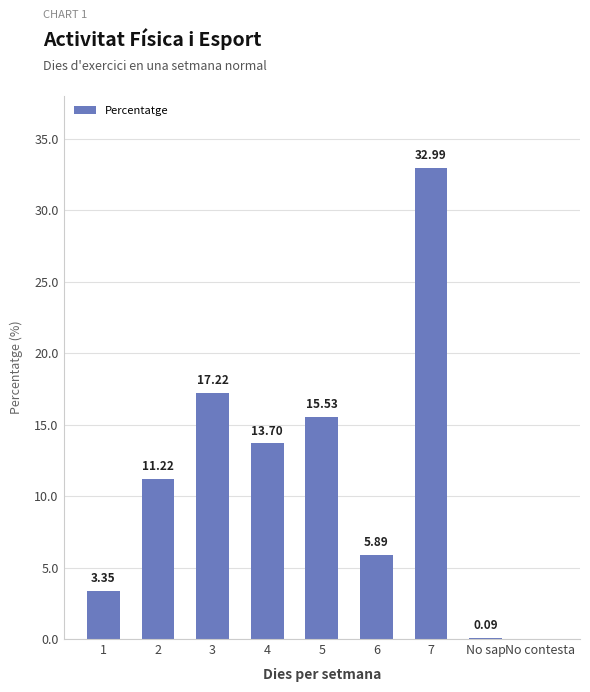

Which has a higher value, 1 or 3?

3